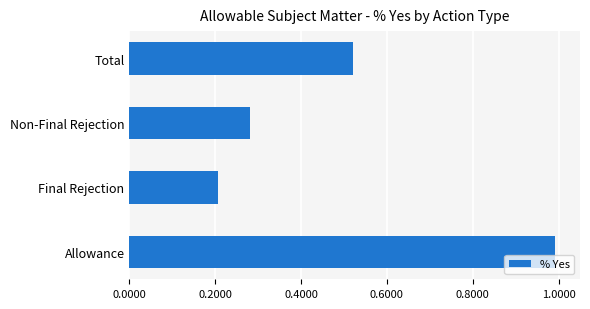

The chart shows a value of 0.5 at Non-Final Rejection. True or false?

False